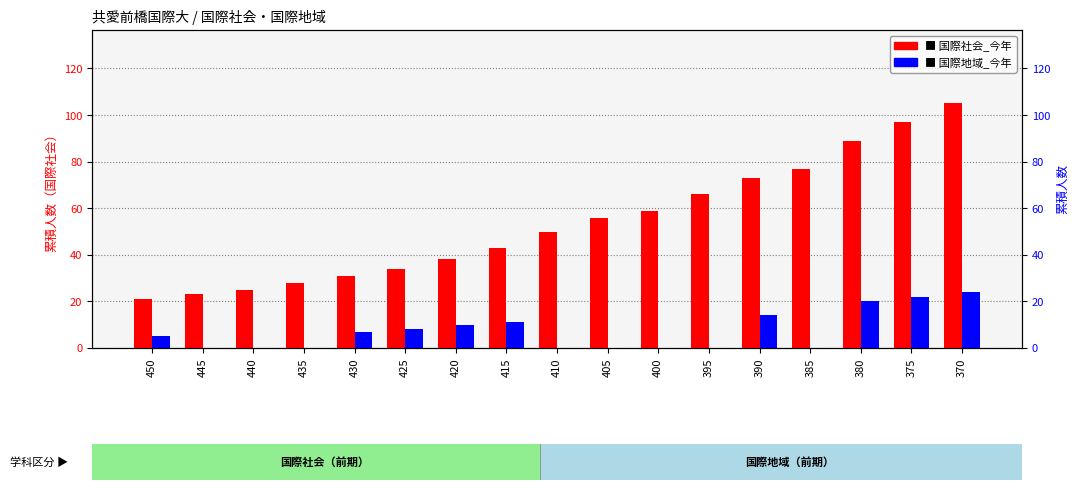

List the series in order of their peak value, lowest first.

国際地域_今年, 国際社会_今年